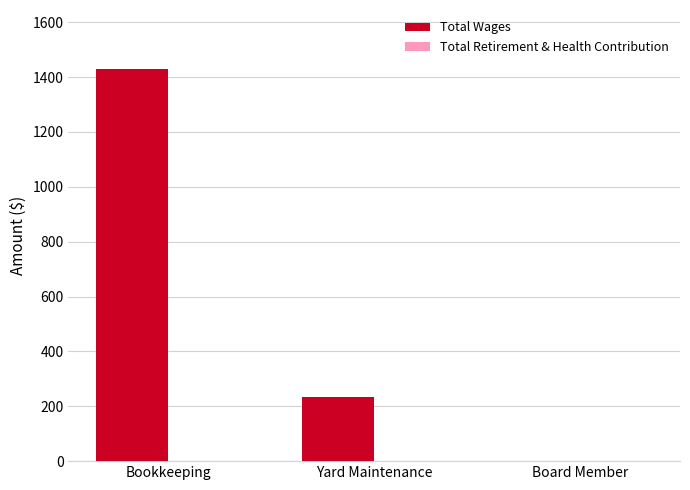

Reading left to right, transcribe all the data shown in this chart.

Bookkeeping=1430	Yard Maintenance=235	Board Member=0